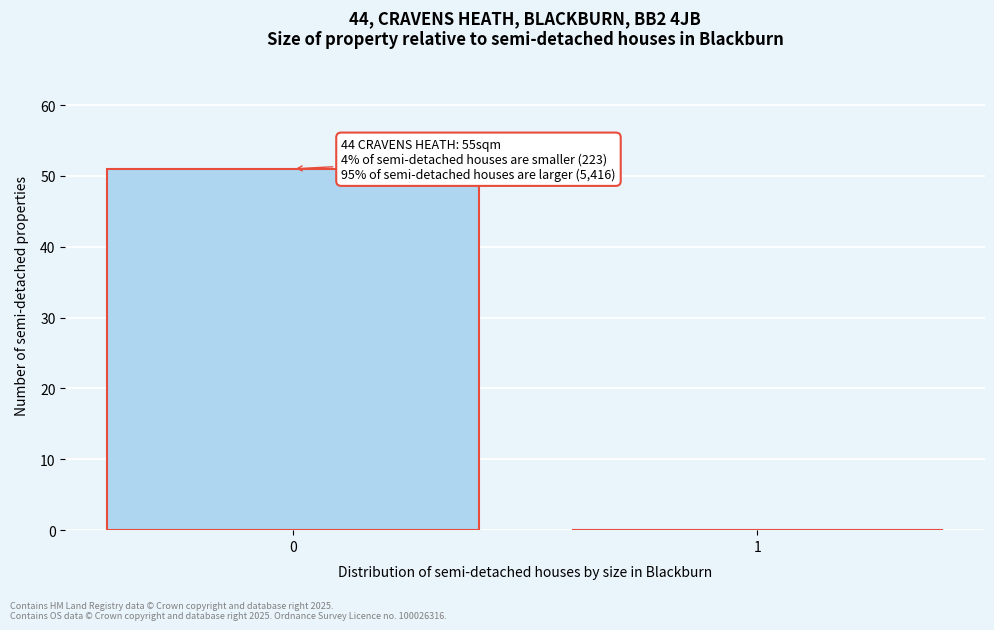

Reading left to right, extract all data points from this chart.

0=51	1=0